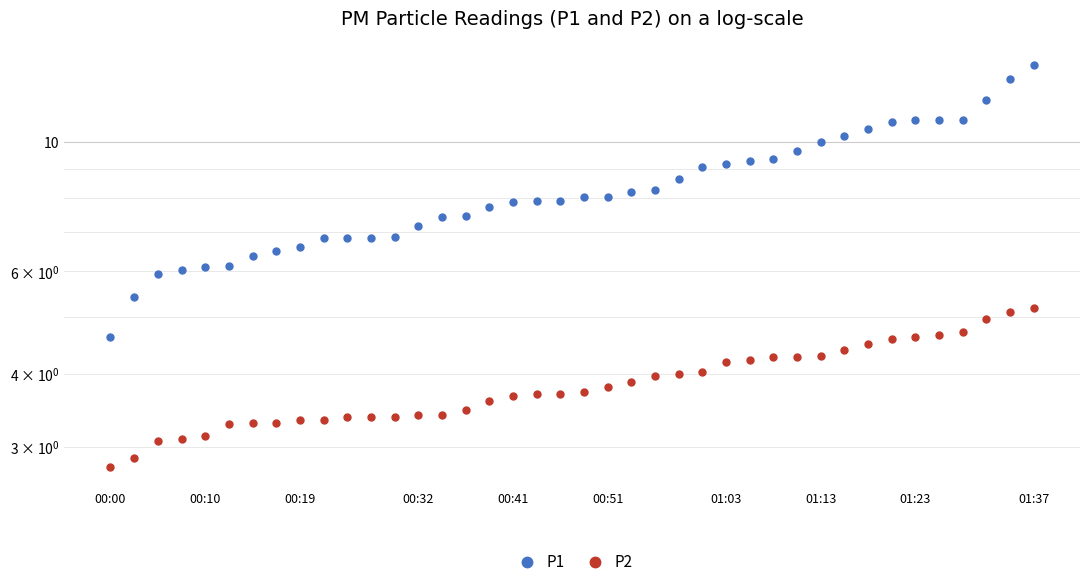

True or false: P2 and P1 intersect in this chart.

False